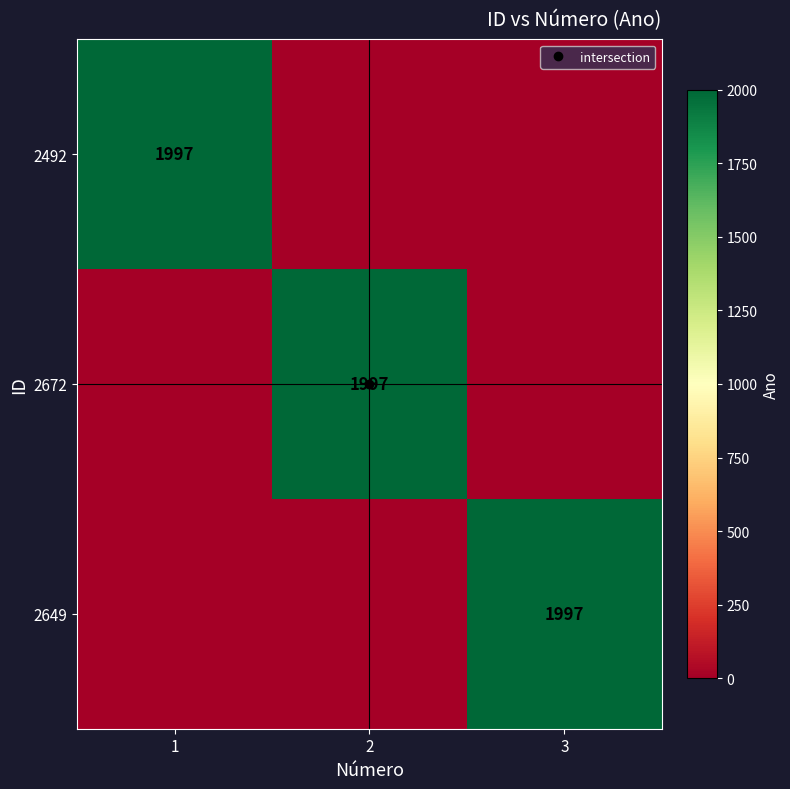

List the series in order of their peak value, lowest first.

2492, 2672, 2649